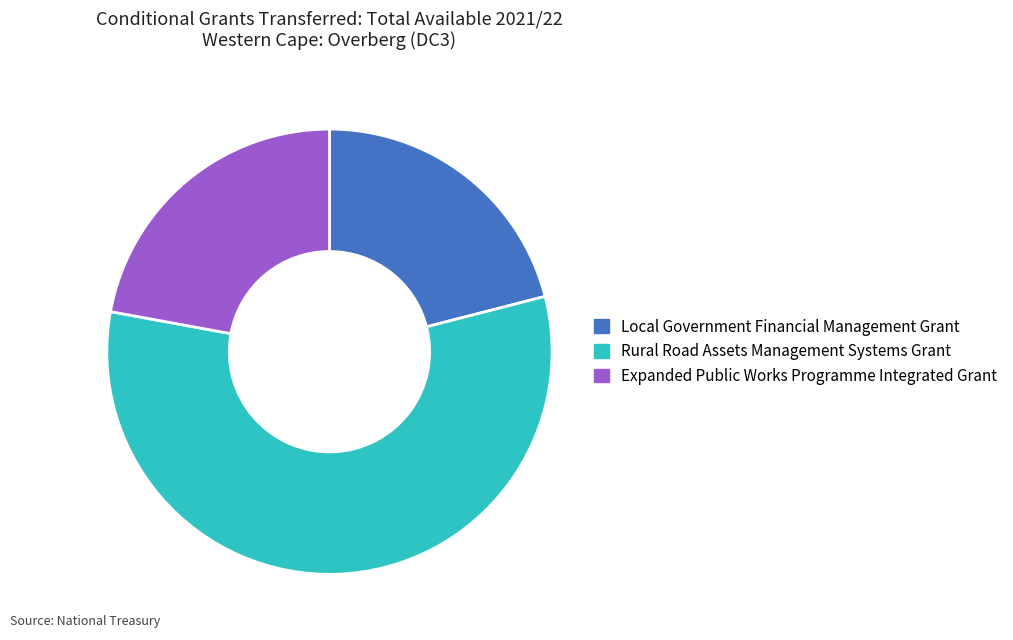

Which category has the smallest portion of the pie?

Local Government Financial Management Grant